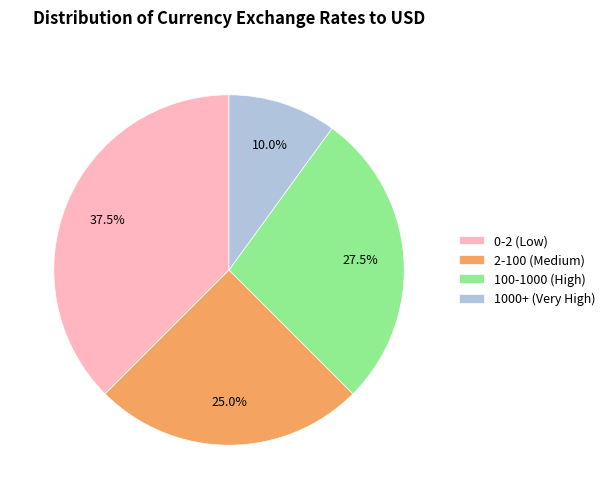

Is there a majority slice in this chart?

No